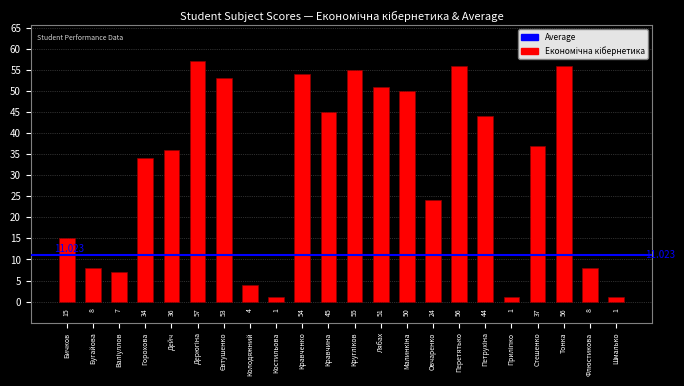

Between Дейч and Горохова, which is larger?

Дейч